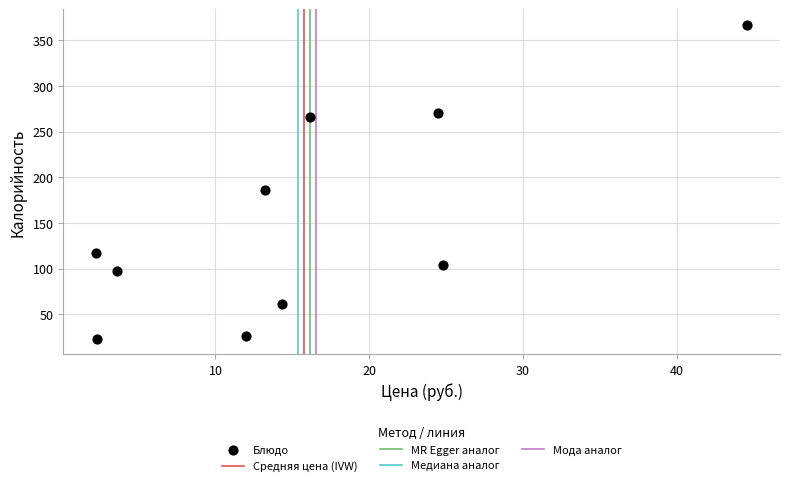

What is the average Y value?

152.0